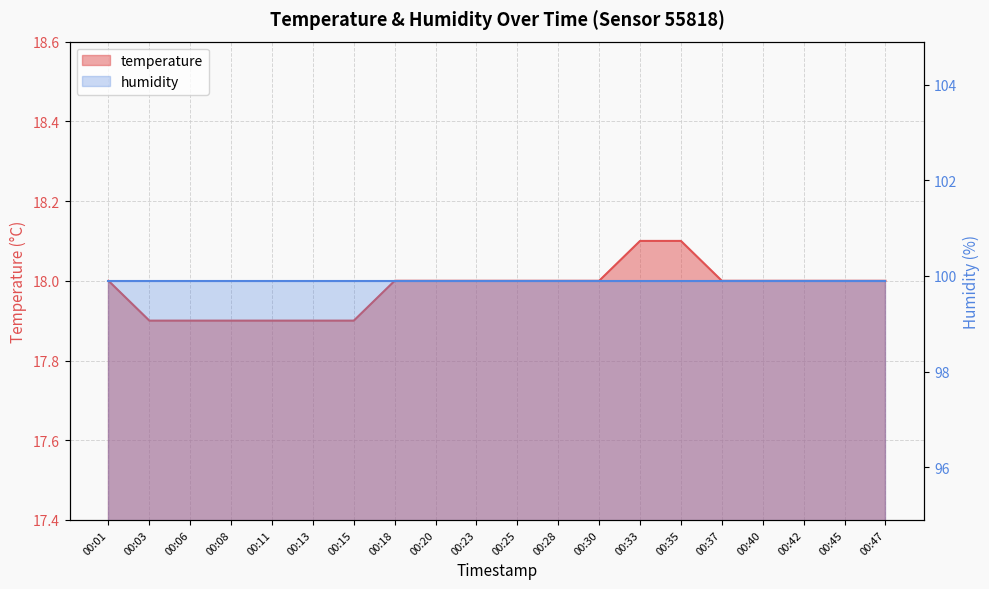

List the labels in order of value, smallest first.

00:03, 00:06, 00:08, 00:11, 00:13, 00:15, 00:01, 00:18, 00:20, 00:23, 00:25, 00:28, 00:30, 00:37, 00:40, 00:42, 00:45, 00:47, 00:33, 00:35